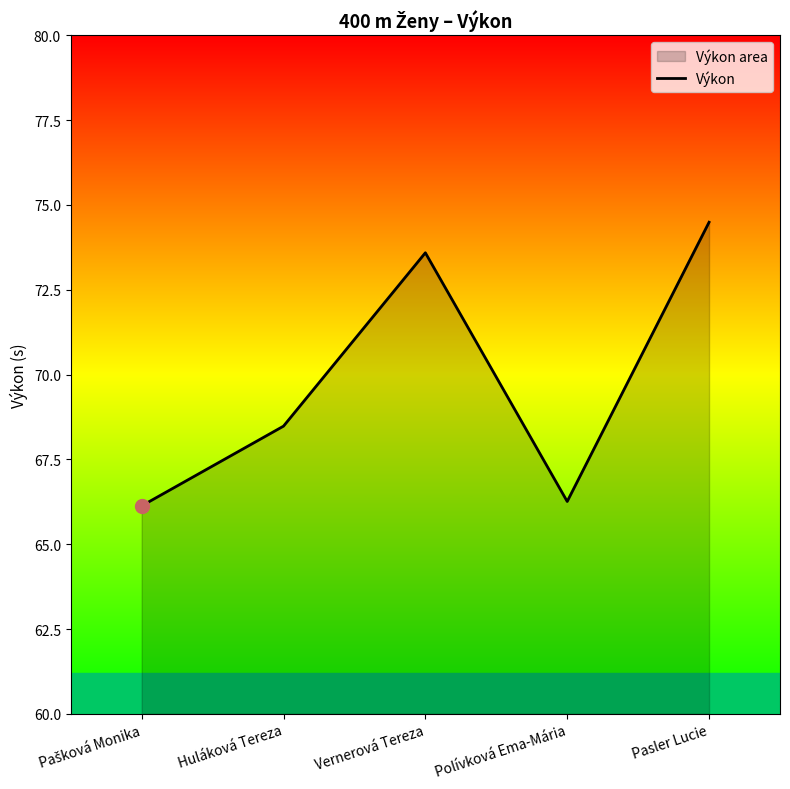

What is the value of the 4th point from the left?

66.3